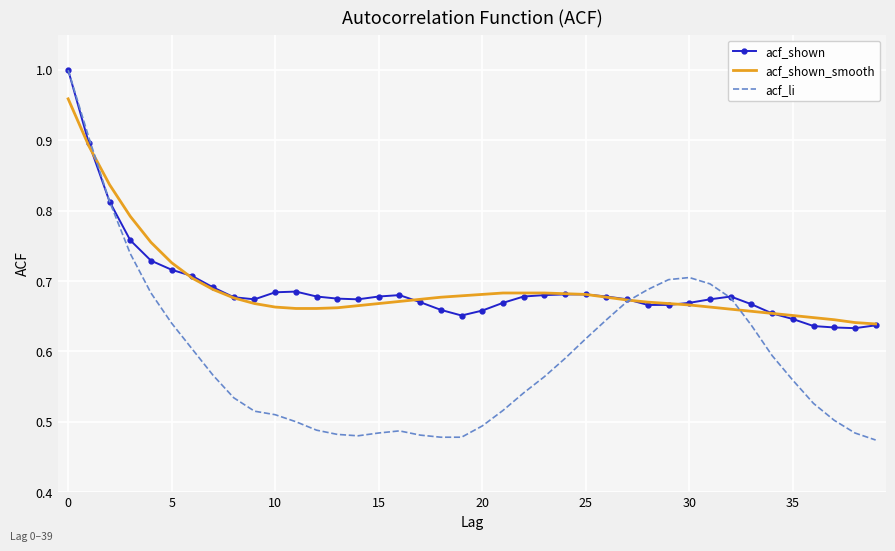

Reading left to right, transcribe all the data shown in this chart.

acf_shown: 1.0	0.9	0.8	0.8	0.7	0.7	0.7	0.7	0.7	0.7	0.7	0.7	0.7	0.7	0.7	0.7	0.7	0.7	0.7	0.7	0.7	0.7	0.7	0.7	0.7	0.7	0.7	0.7	0.7	0.7	0.7	0.7	0.7	0.7	0.7	0.6	0.6	0.6	0.6	0.6
acf_shown_smooth: 1.0	0.9	0.8	0.8	0.8	0.7	0.7	0.7	0.7	0.7	0.7	0.7	0.7	0.7	0.7	0.7	0.7	0.7	0.7	0.7	0.7	0.7	0.7	0.7	0.7	0.7	0.7	0.7	0.7	0.7	0.7	0.7	0.7	0.7	0.7	0.7	0.6	0.6	0.6	0.6
acf_li: 1.0	0.9	0.8	0.7	0.7	0.6	0.6	0.6	0.5	0.5	0.5	0.5	0.5	0.5	0.5	0.5	0.5	0.5	0.5	0.5	0.5	0.5	0.5	0.6	0.6	0.6	0.6	0.7	0.7	0.7	0.7	0.7	0.7	0.6	0.6	0.6	0.5	0.5	0.5	0.5